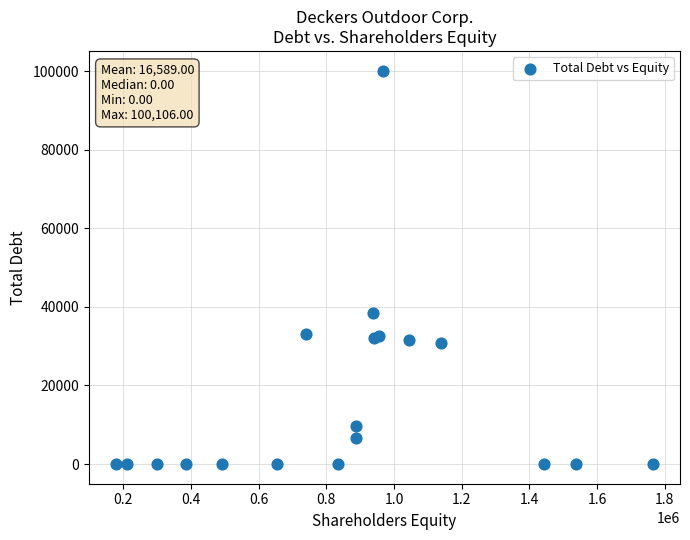

What Y value in the scatter plot is closest to 50053?

38537